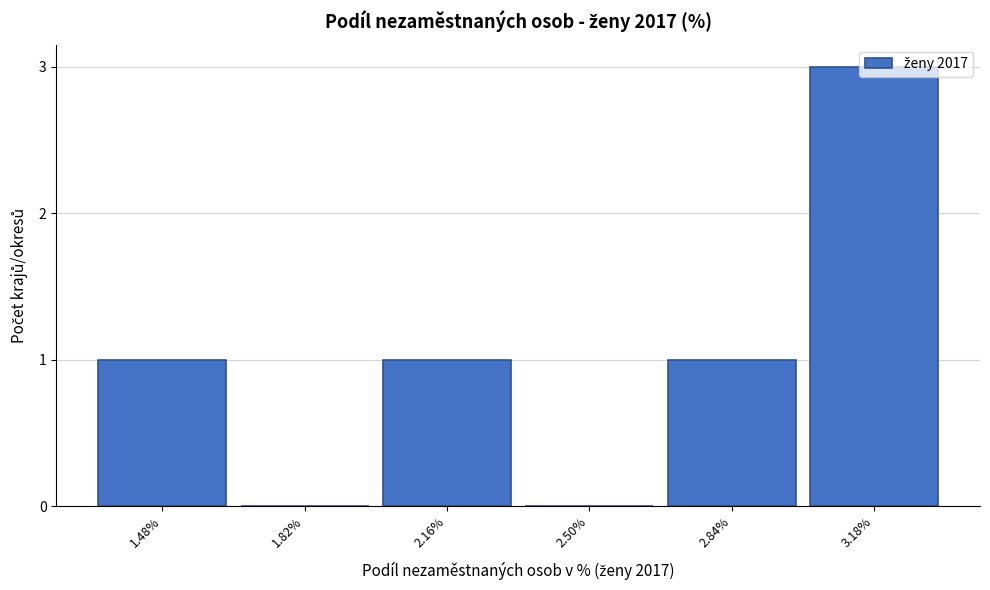

What is the change in value from 2.50% to 3.18%?

+3